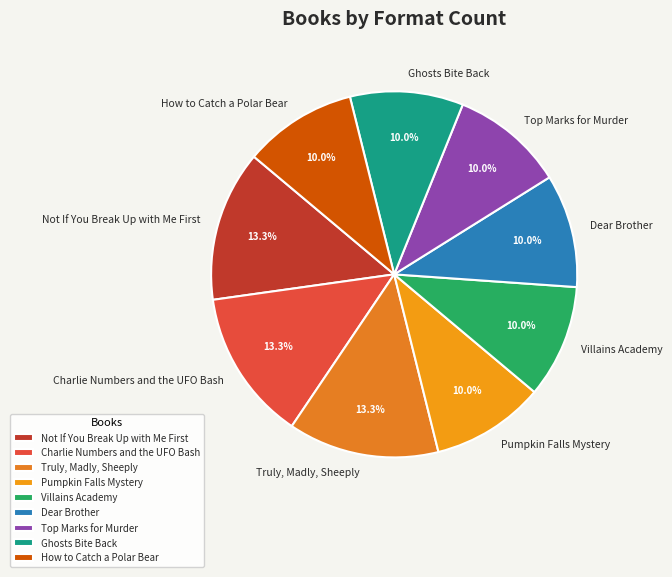

Between Charlie Numbers and the UFO Bash and Villains Academy, which is larger?

Charlie Numbers and the UFO Bash